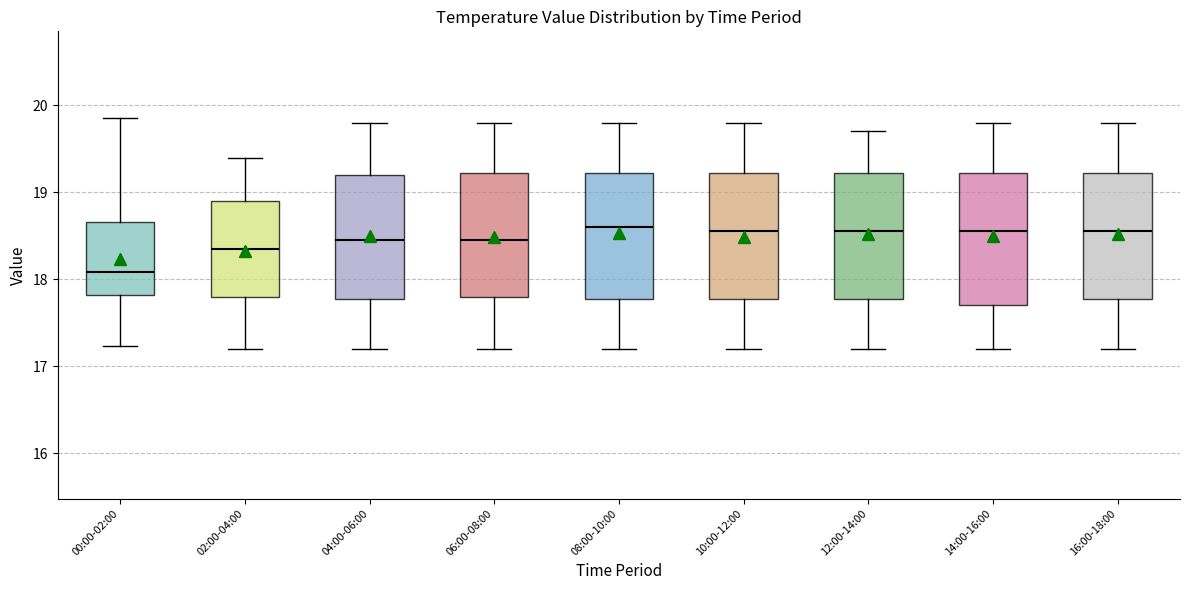

Where is the lower edge of the box for 14:00-16:00 on the y-axis? The values are not printed on the chart, so give them approximately, as read against the axis.

17.7